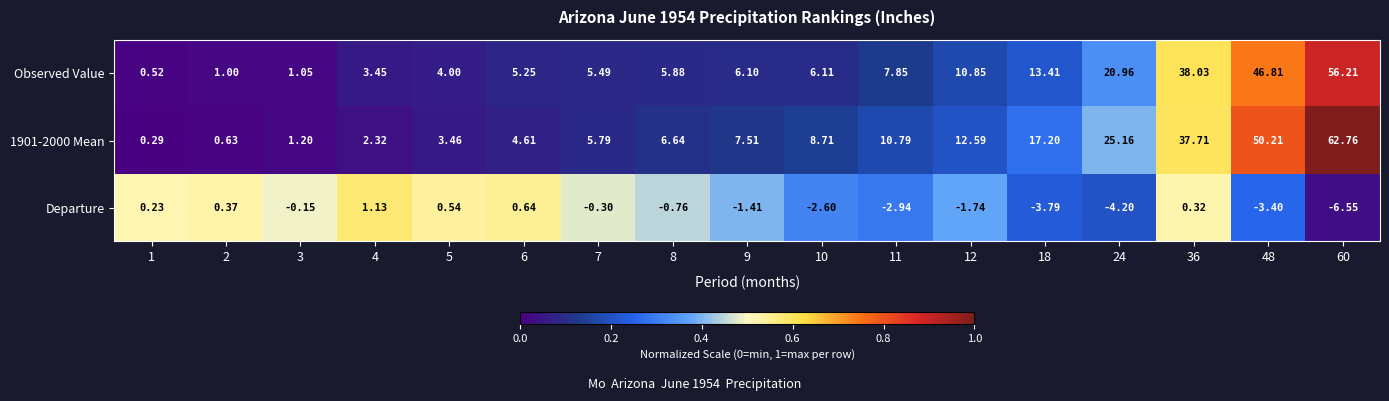

Is the value of Observed Value at 6 greater than the value of 1901-2000 Mean at 36?

No